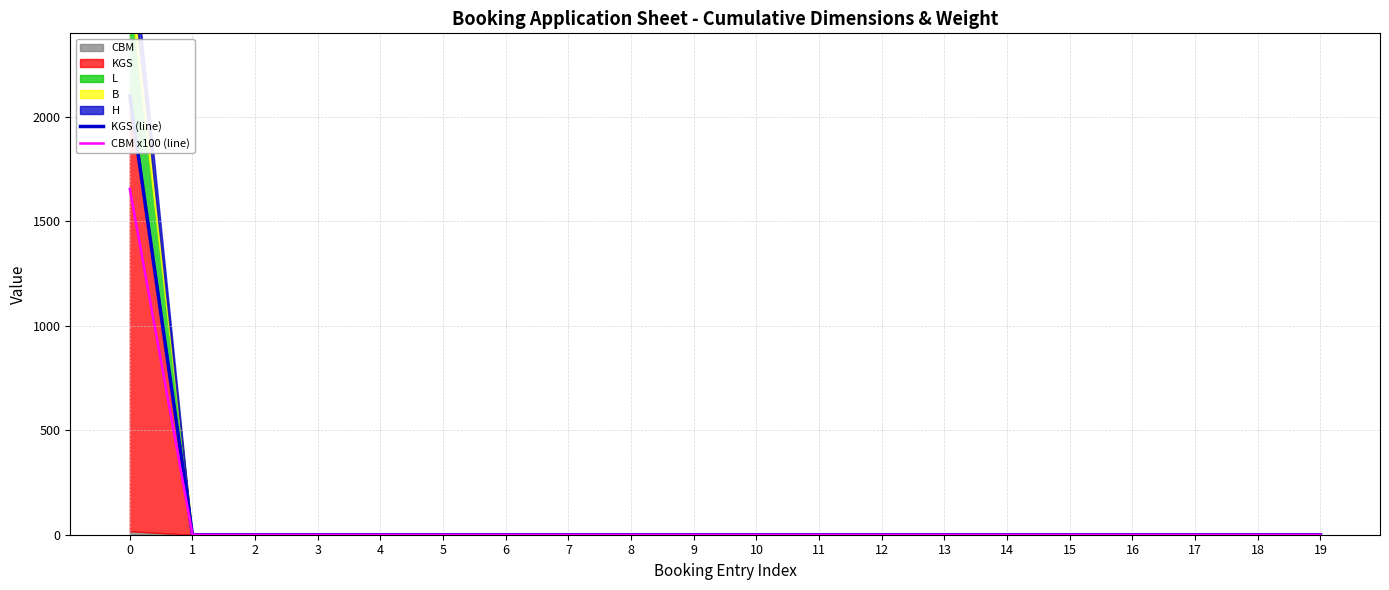

Is it true that CBM x100 (line) equals 0.0 at 5?

True